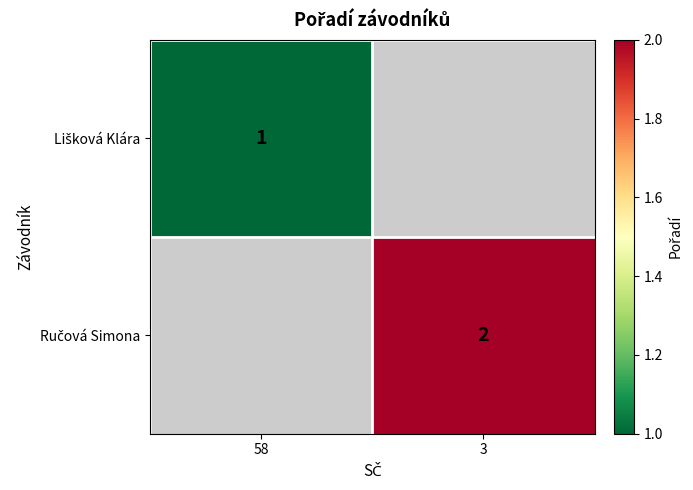

How many categories are shown in the chart?

2